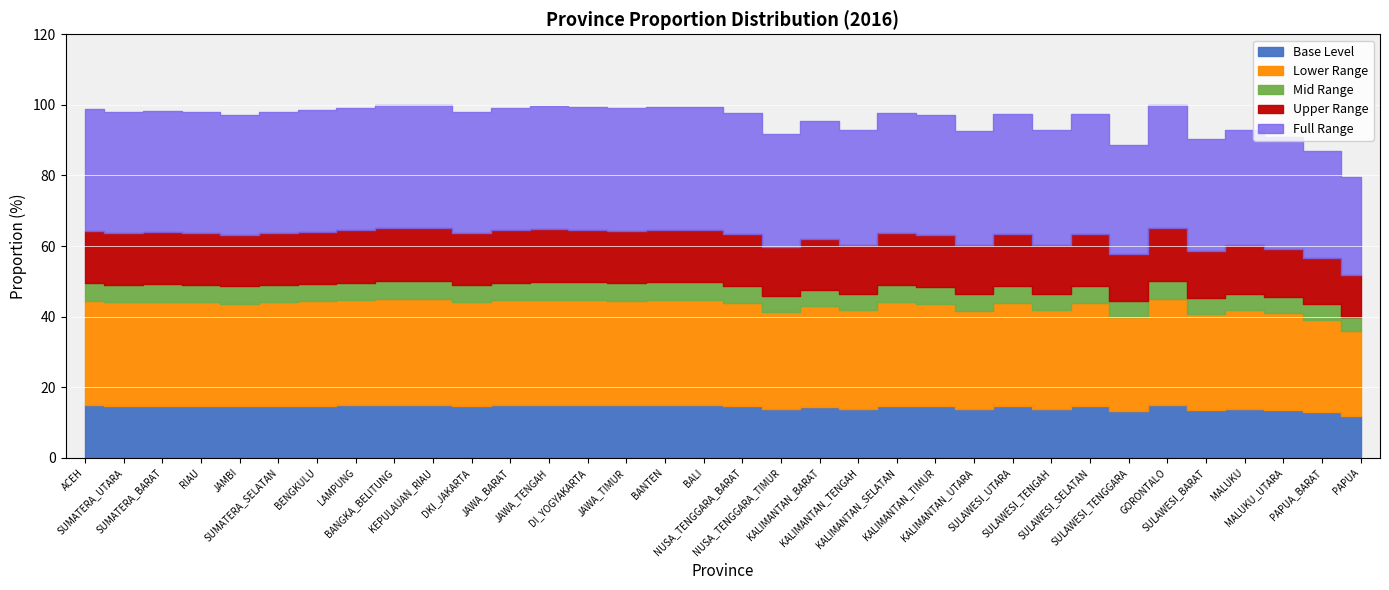

What is the label of the 33rd point from the right?

SUMATERA_UTARA